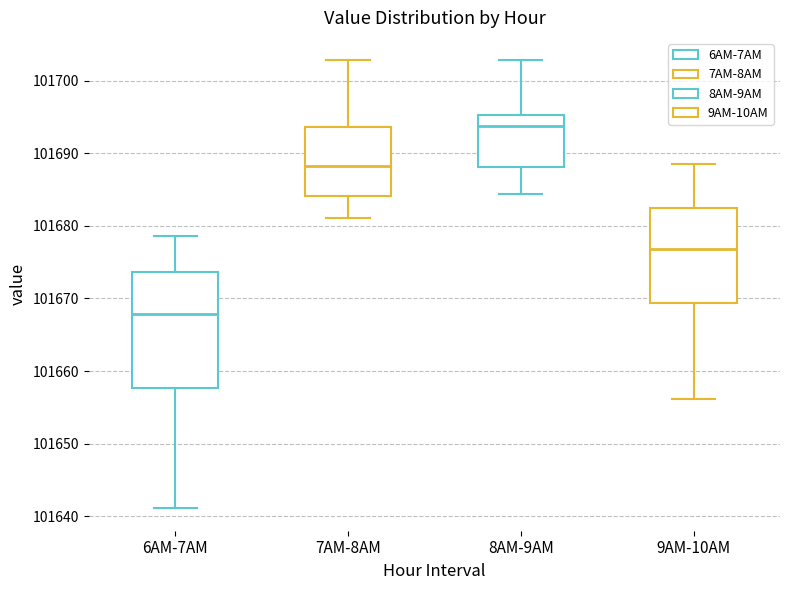

Which box is the tallest, from its lower edge to its upper edge?

6AM-7AM